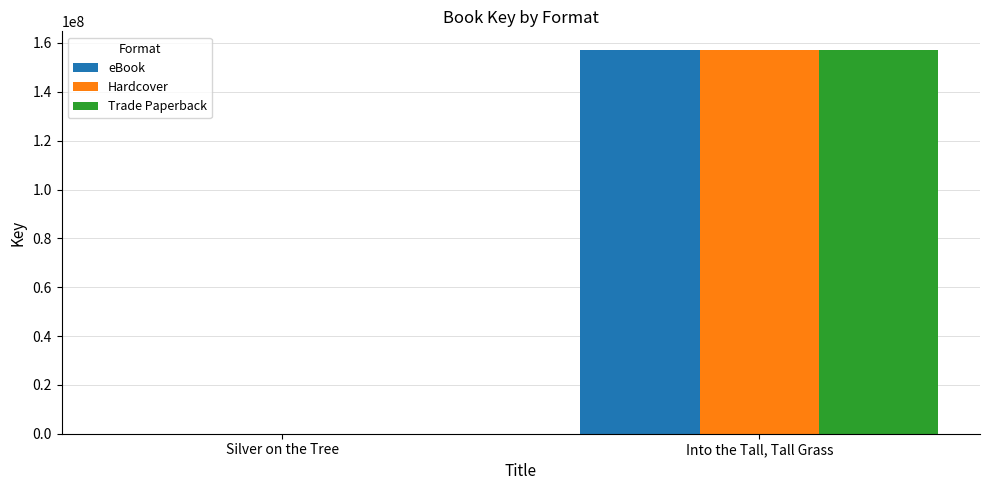

What are all the series names shown in the legend?

eBook, Hardcover, Trade Paperback